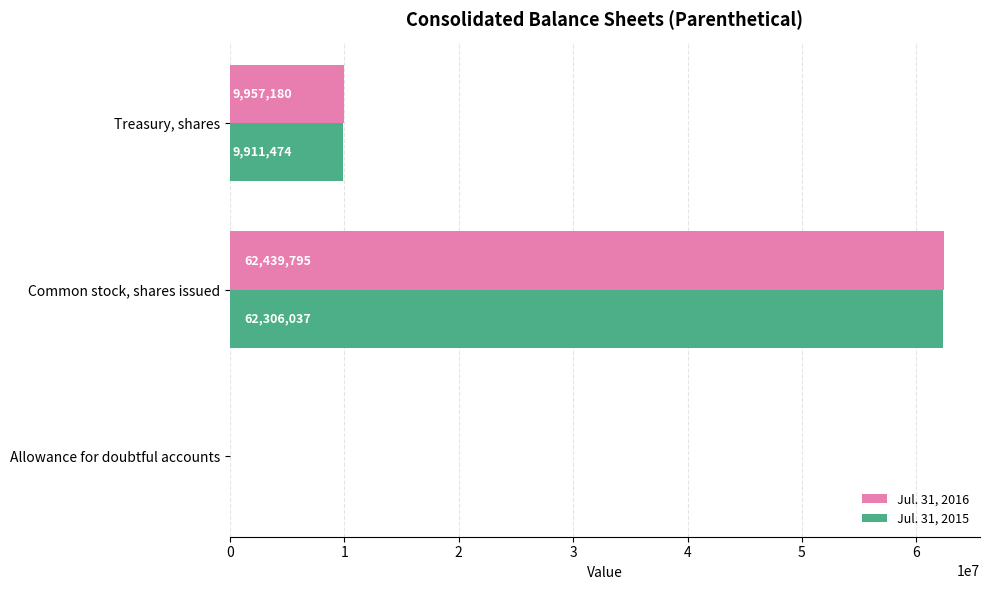

The Jul. 31, 2015 series shows 62306037 at Common stock, shares issued. True or false?

True